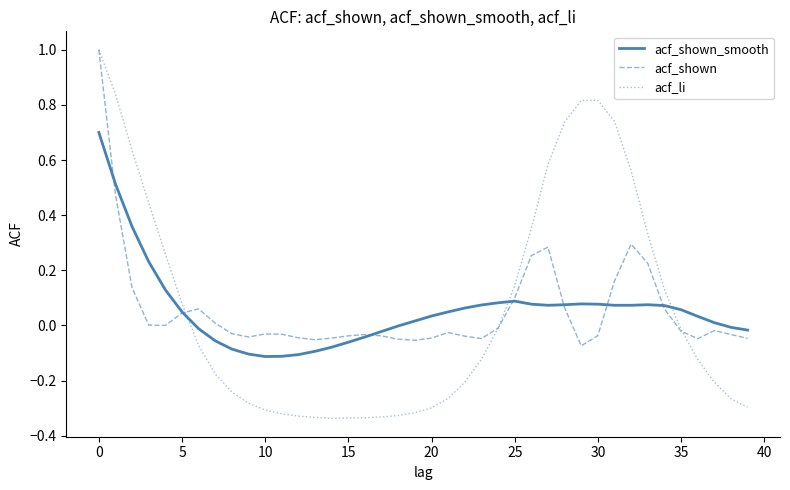

In acf_shown_smooth, how many points are higher than both neighbors (excluding endpoints)?

3